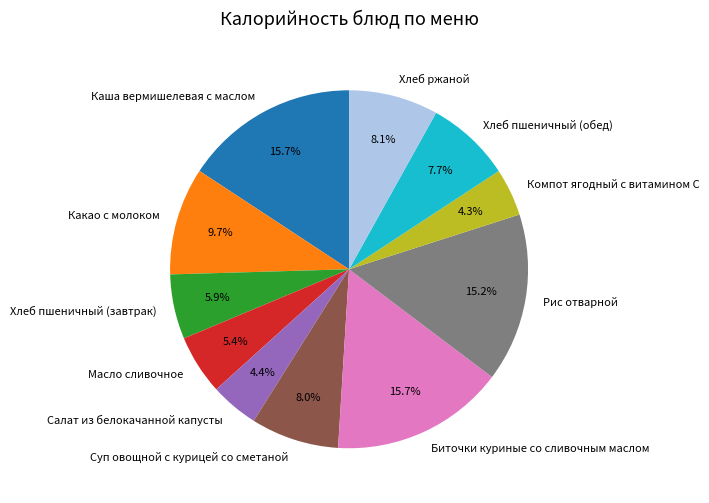

Is it true that Какао с молоком is 10% of the pie?

True